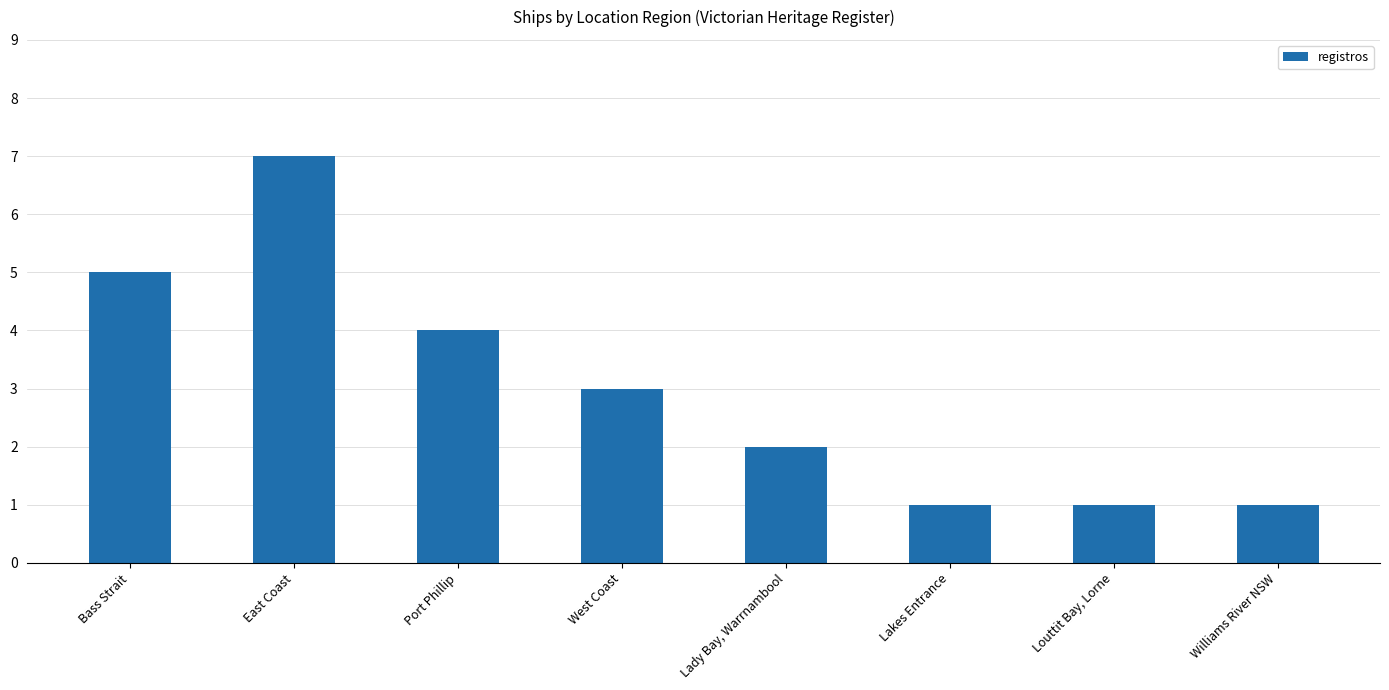

Count the values in the range 1 to 5.

7